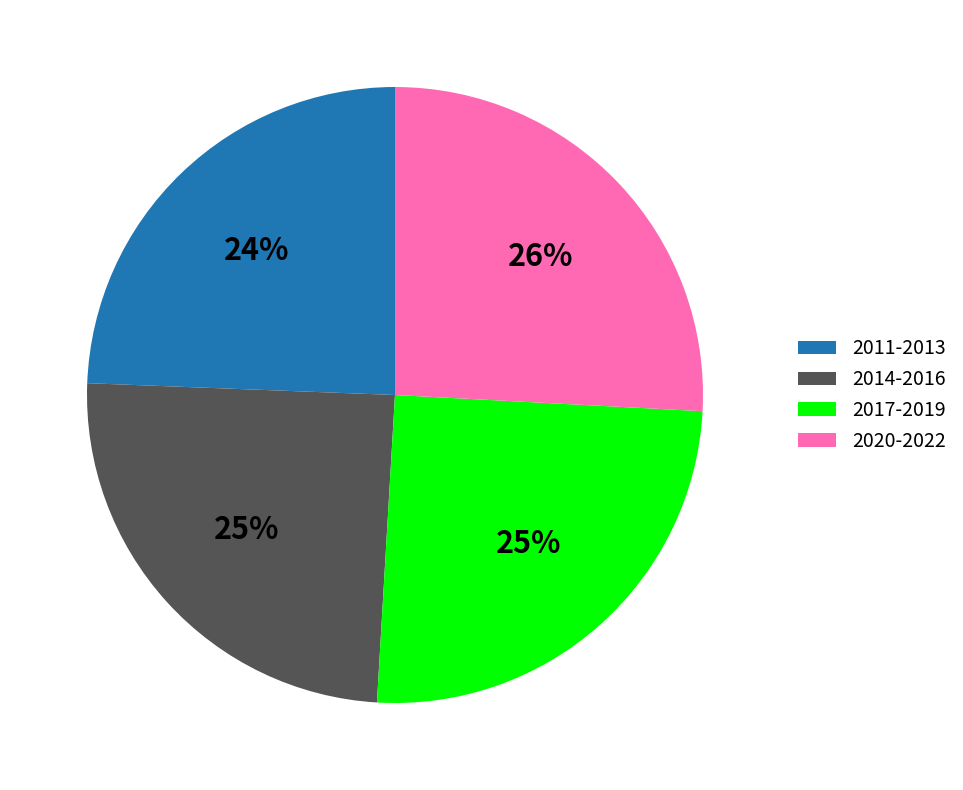

To the nearest percent, what portion does 2011-2013 represent?

24%